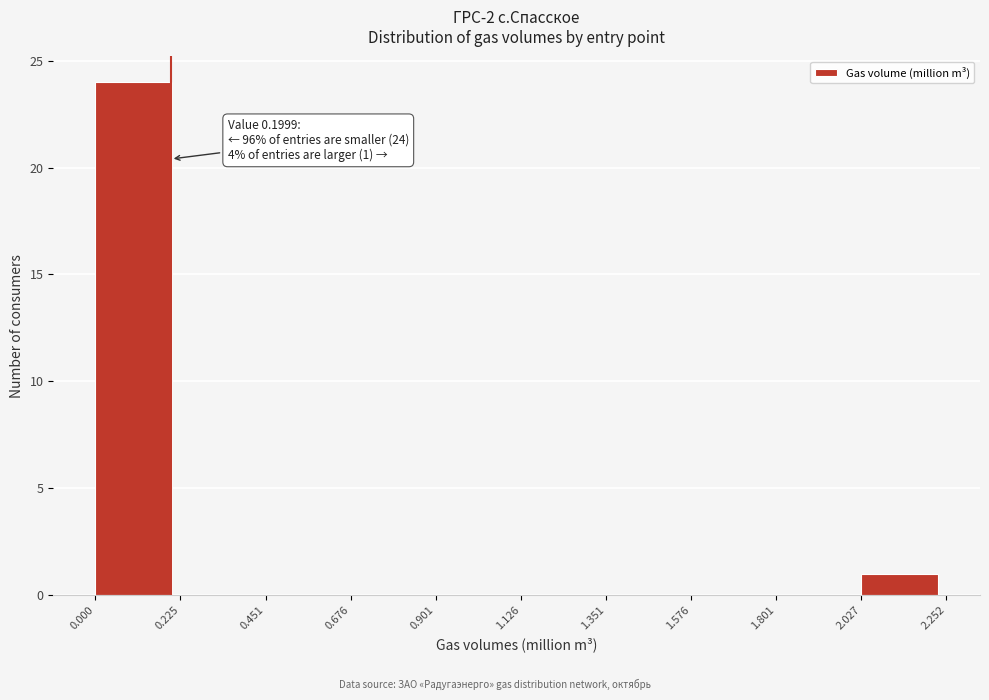

Over which range of the x-axis is the bar tallest?

0.000 to 0.225